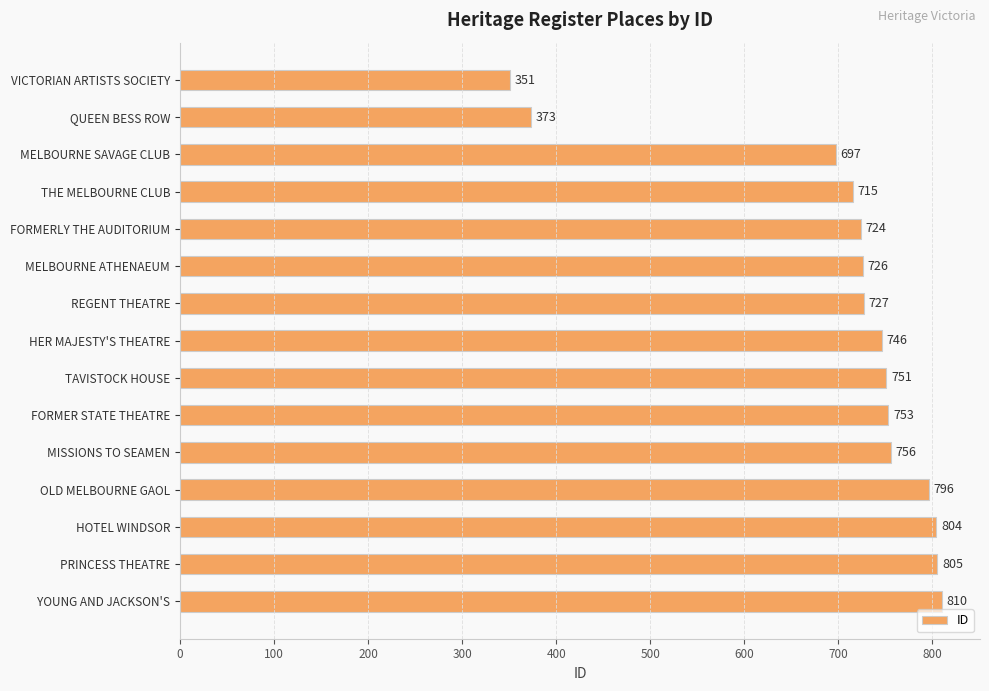

Rank the categories by value from highest to lowest.

YOUNG AND JACKSON'S, PRINCESS THEATRE, HOTEL WINDSOR, OLD MELBOURNE GAOL, MISSIONS TO SEAMEN, FORMER STATE THEATRE, TAVISTOCK HOUSE, HER MAJESTY'S THEATRE, REGENT THEATRE, MELBOURNE ATHENAEUM, FORMERLY THE AUDITORIUM, THE MELBOURNE CLUB, MELBOURNE SAVAGE CLUB, QUEEN BESS ROW, VICTORIAN ARTISTS SOCIETY